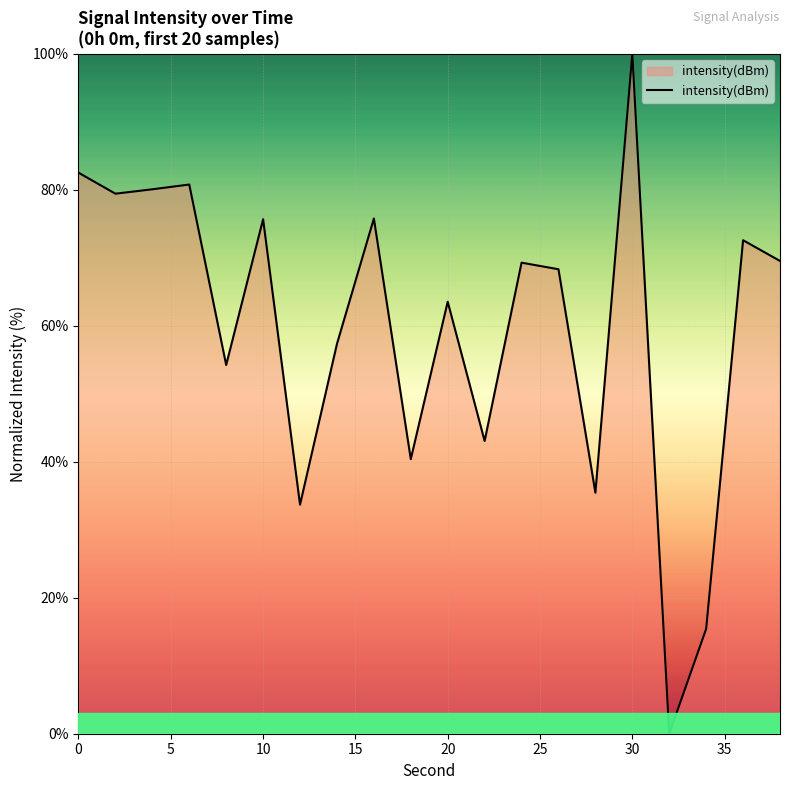

What is the difference between the maximum and minimum values?

100.0